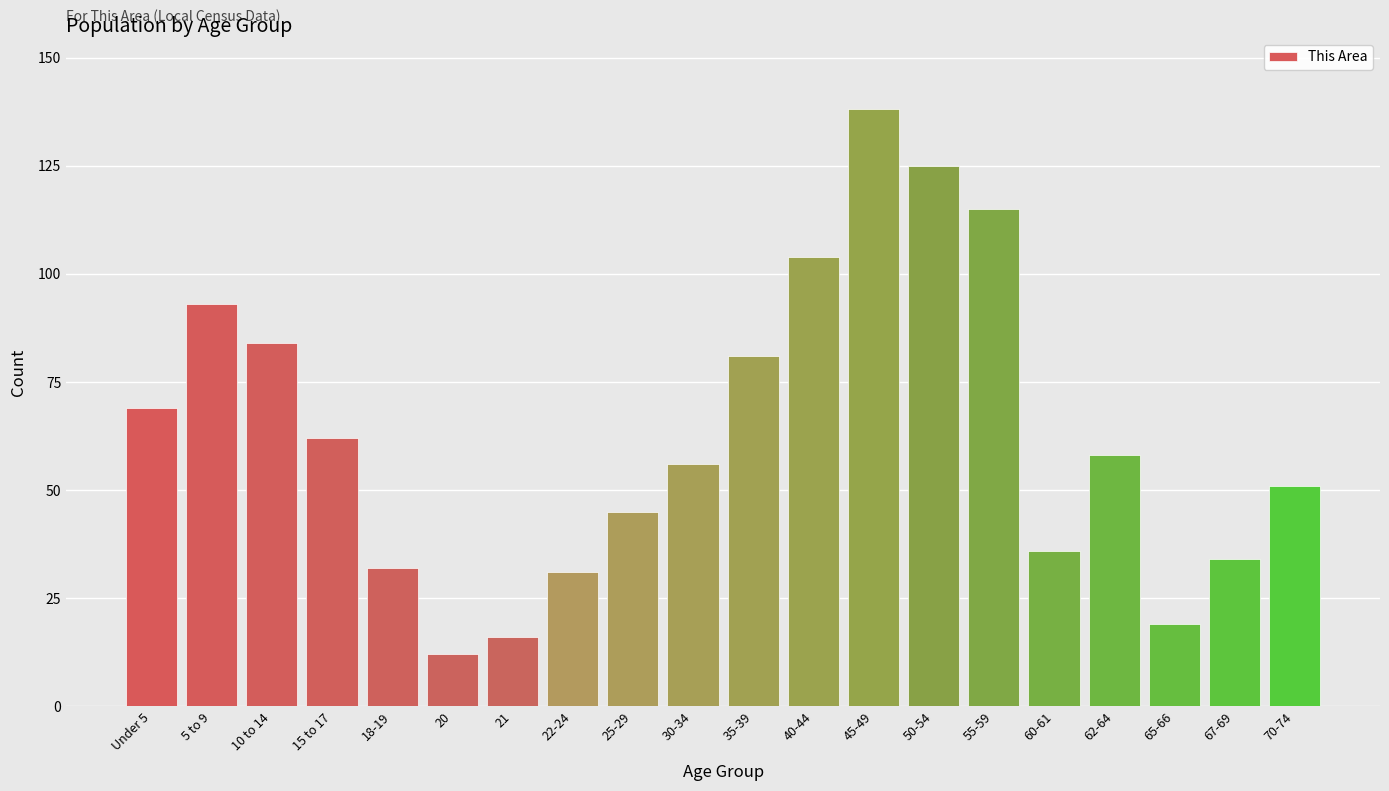

Reading left to right, what are all the values shown in this chart?

Under 5=69	5 to 9=93	10 to 14=84	15 to 17=62	18-19=32	20=12	21=16	22-24=31	25-29=45	30-34=56	35-39=81	40-44=104	45-49=138	50-54=125	55-59=115	60-61=36	62-64=58	65-66=19	67-69=34	70-74=51